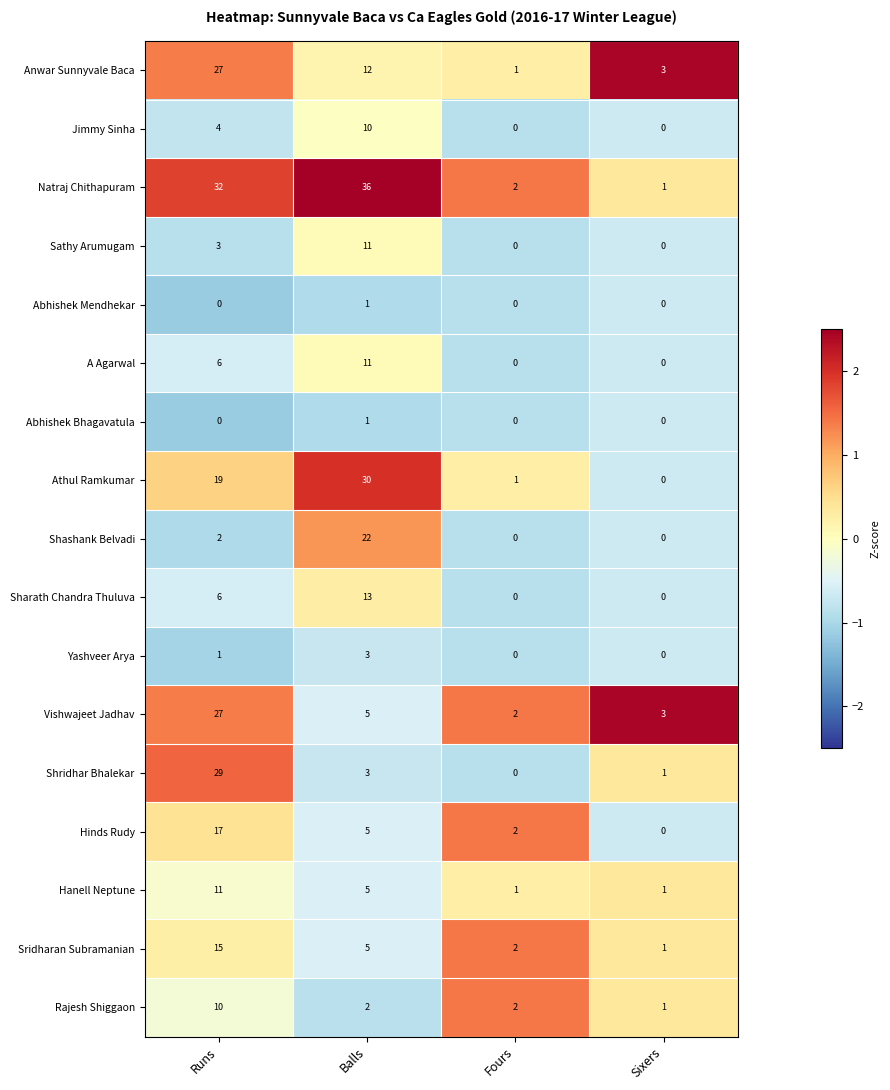

The value of Hanell Neptune at Balls is 5. True or false?

True